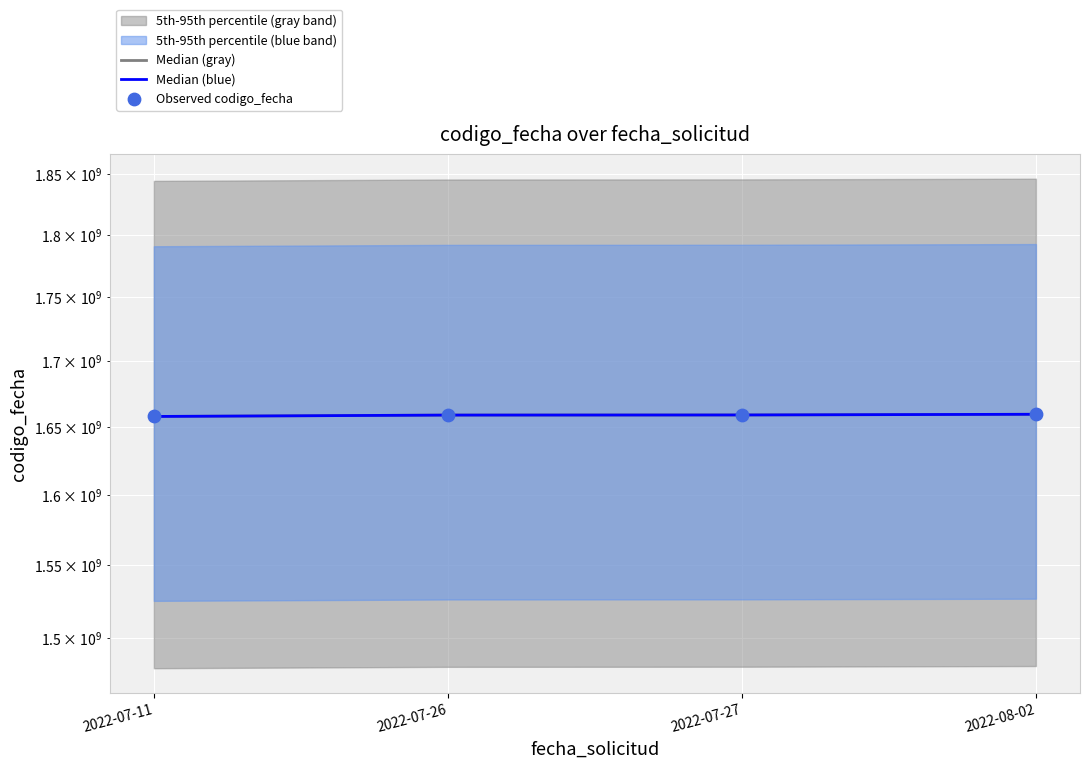

Which series has the largest total across all categories?

Median (gray)